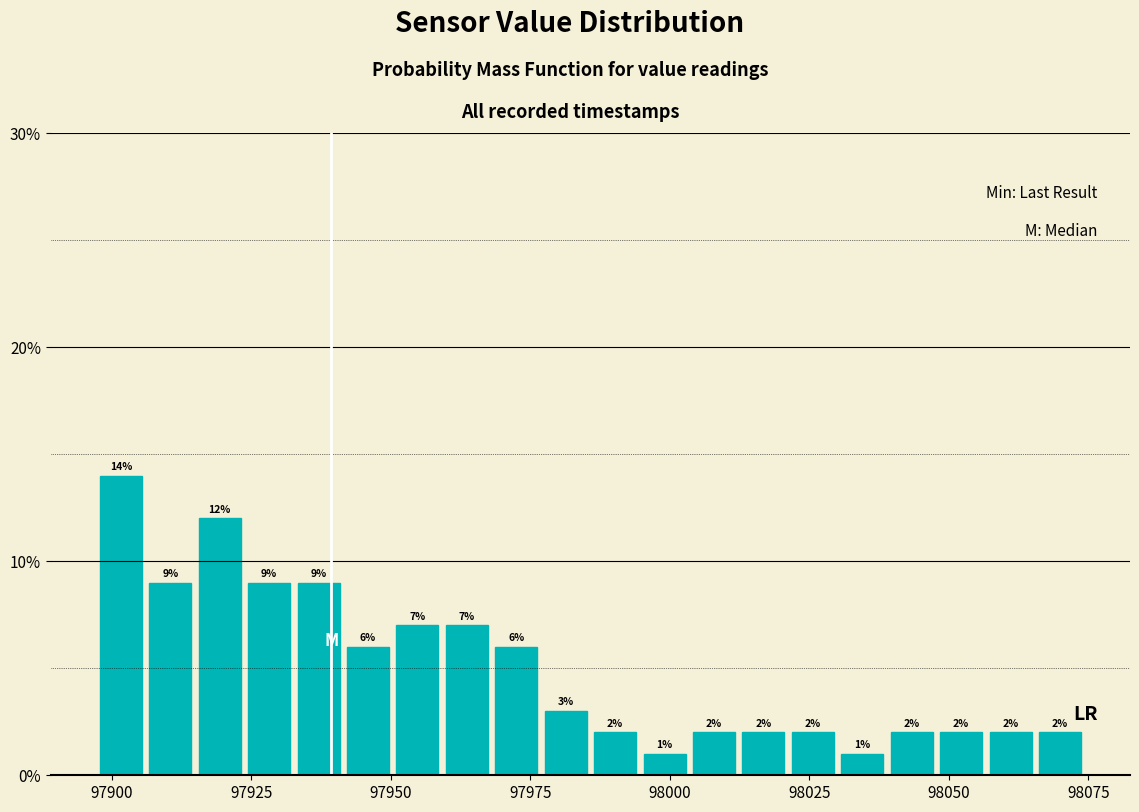

Read against the x-axis, roughly where is the centre of the tallest bar?

97900